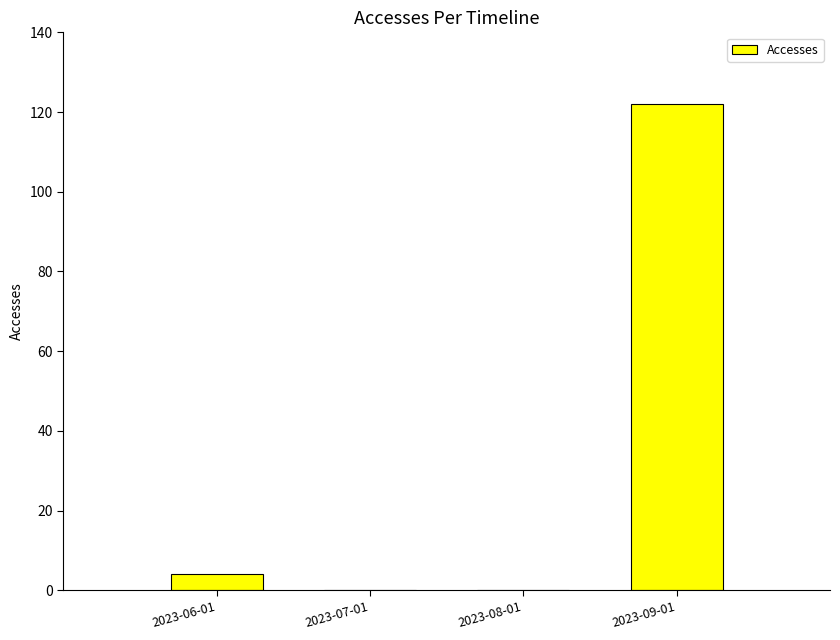

What is the sum of all values?

126